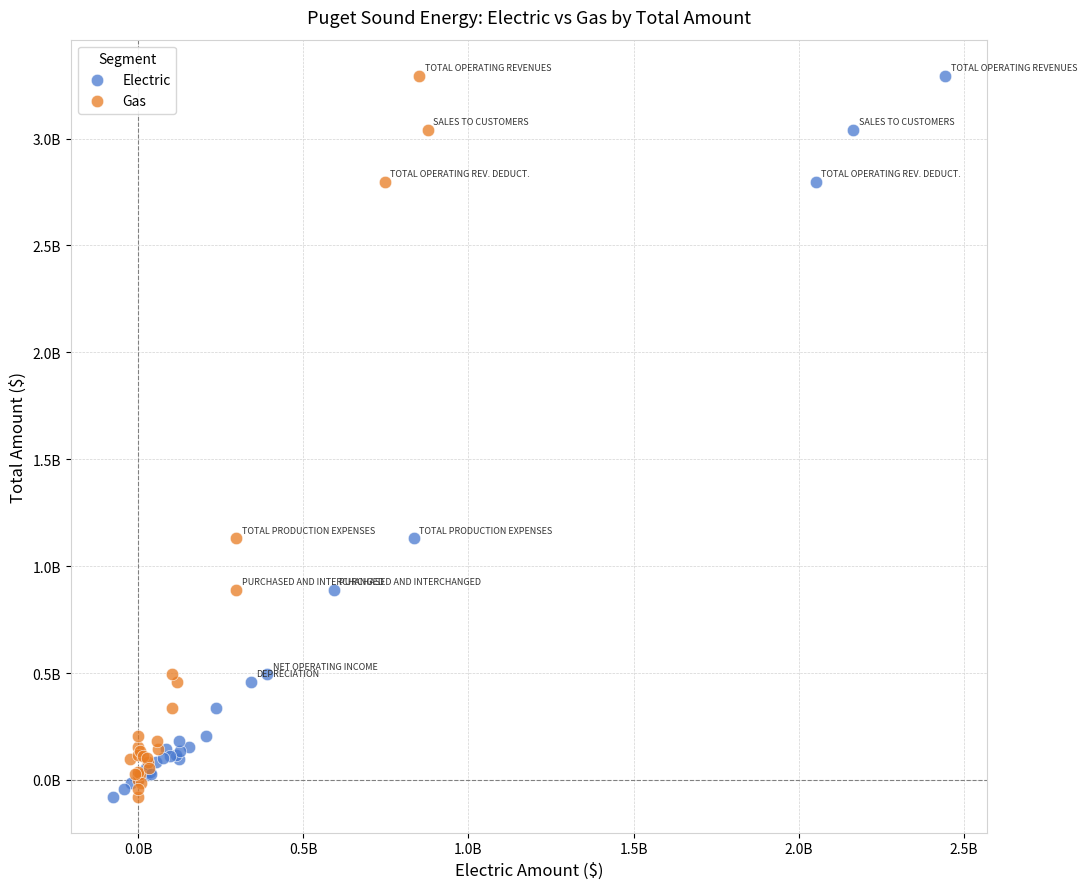

What are all the series names shown in the legend?

Electric, Gas